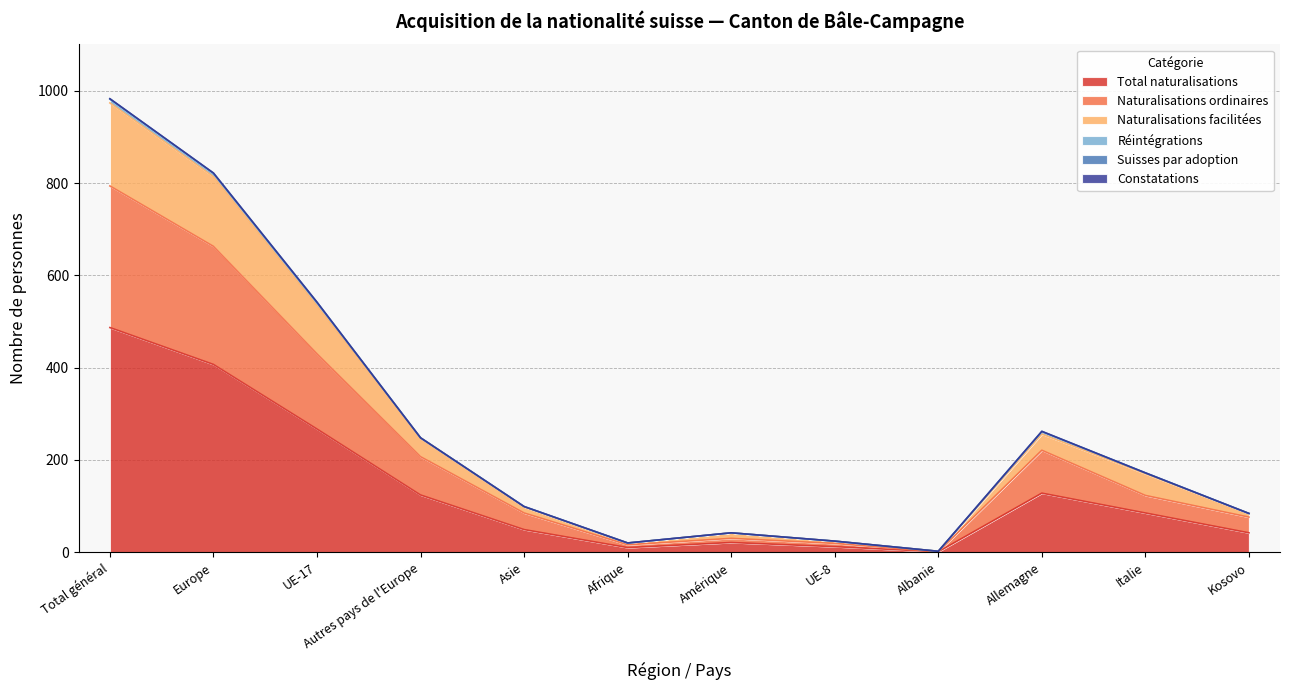

At which label does Total naturalisations reach its peak?

Total général